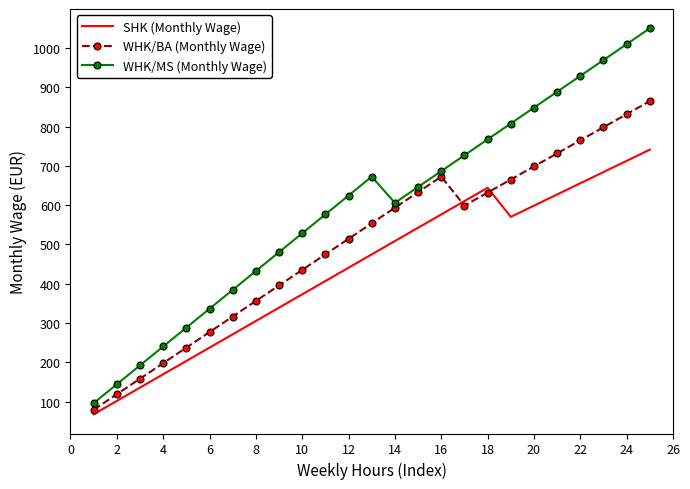

Which series has the widest spread of values?

WHK/MS (Monthly Wage)